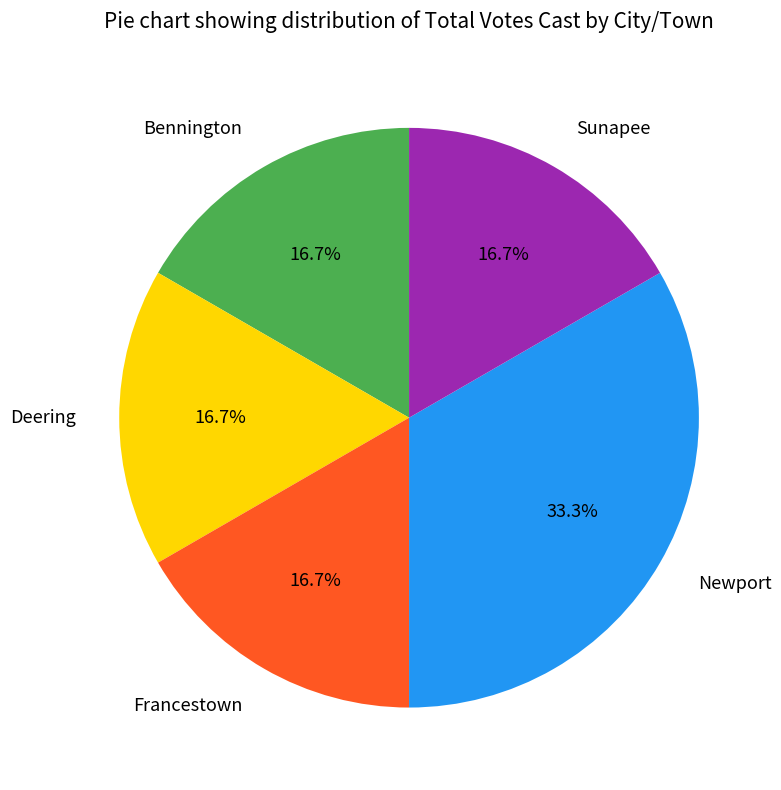

How many slices are in this pie chart?

5